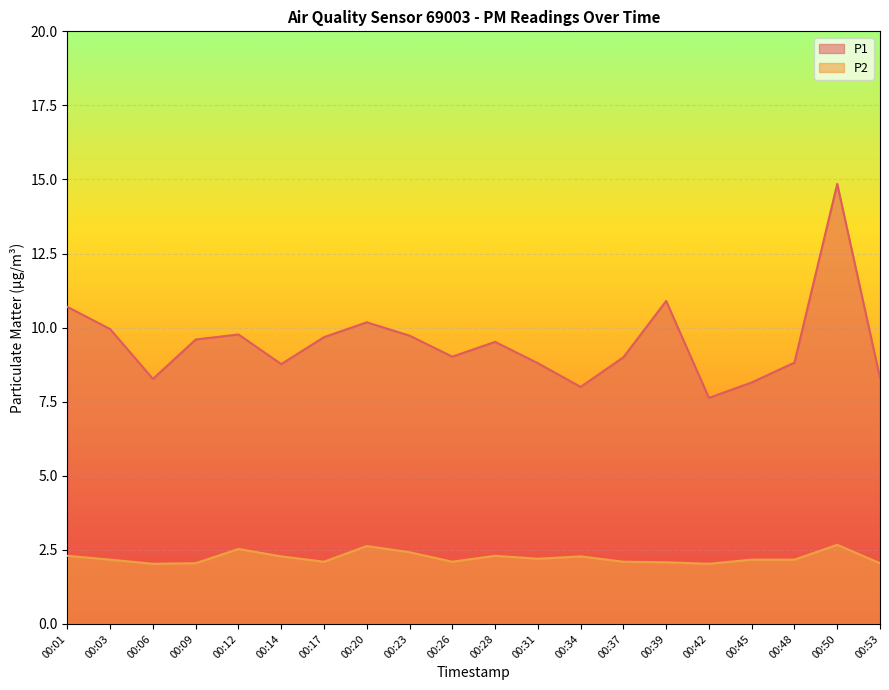

What is the sum of all P1 values?

189.6